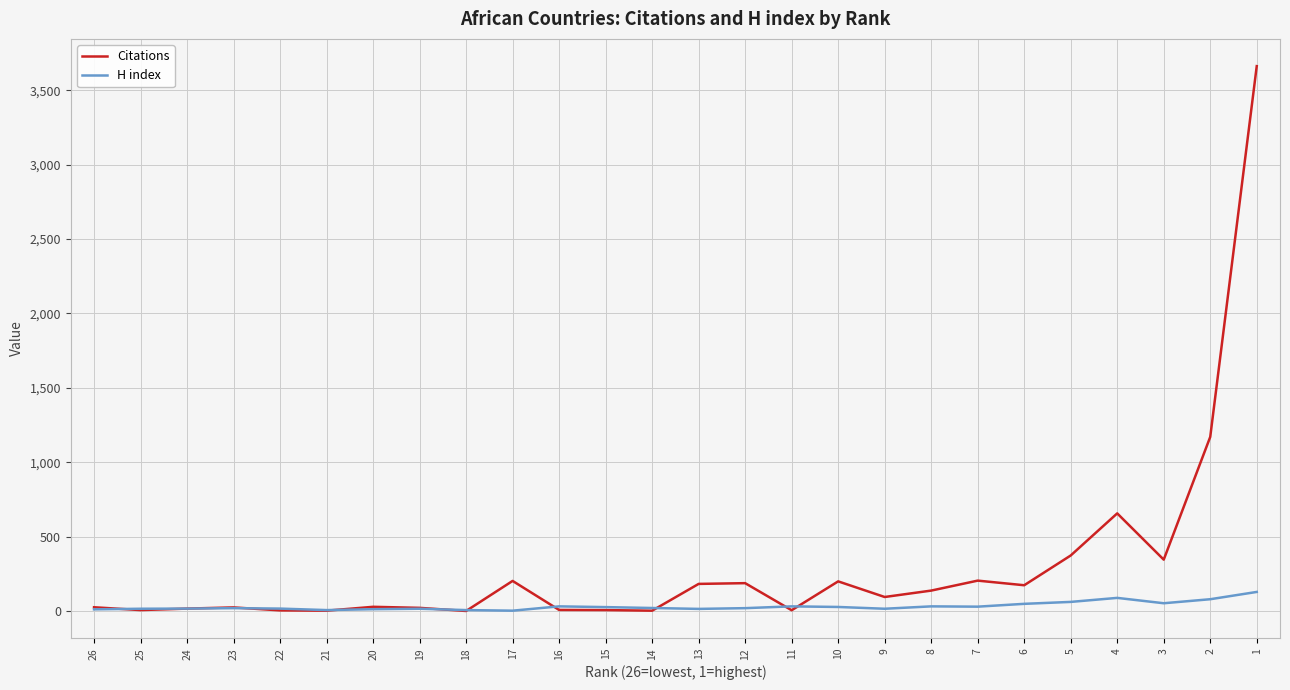

Reading left to right, list all the values displayed in this chart.

Citations: 25	6	16	24	4	2	28	21	0	202	7	6	2	182	187	5	199	94	137	204	173	373	656	345	1170	3662
H index: 11	15	16	19	16	6	12	15	6	2	31	26	20	14	19	31	27	15	31	29	48	61	88	52	79	128